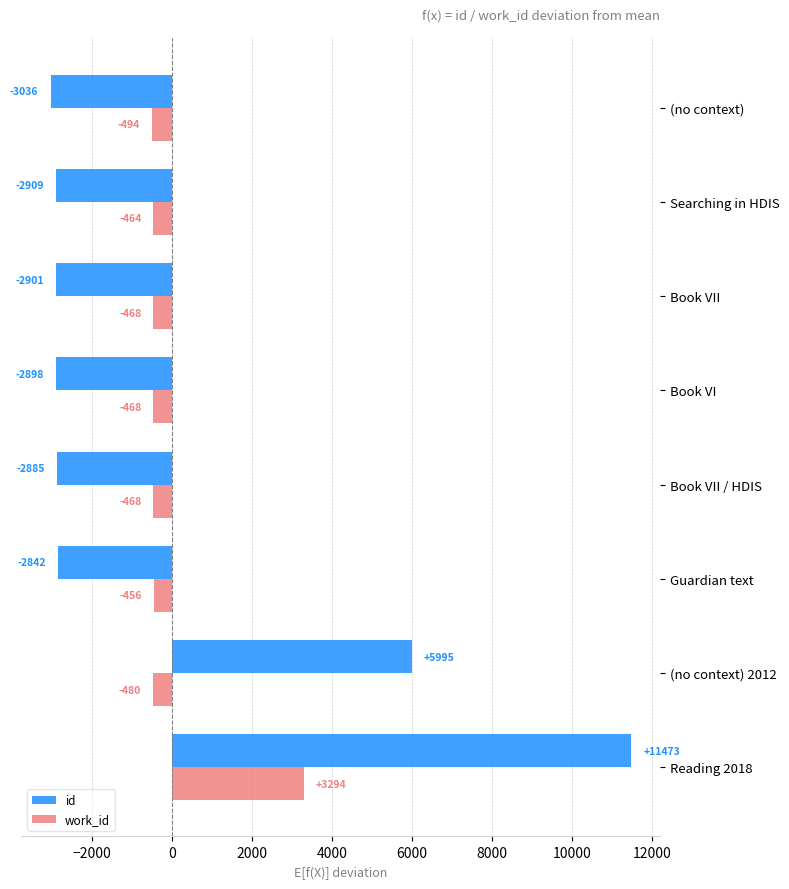

List the labels in order of id value, smallest first.

(no context), Searching in HDIS, Book VII, Book VI, Book VII / HDIS, Guardian text, (no context) 2012, Reading 2018